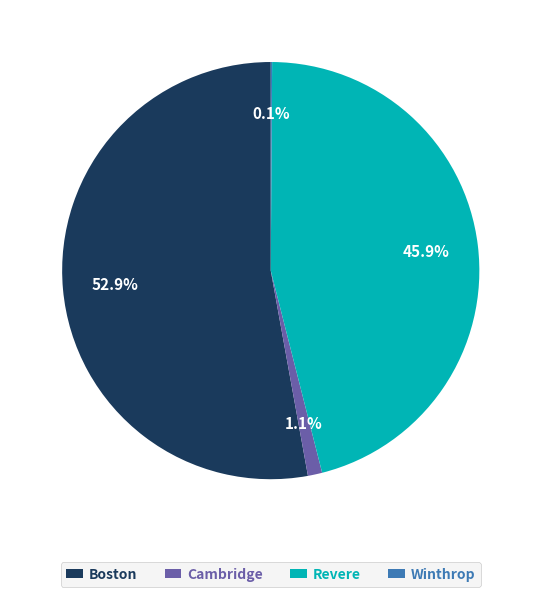

To the nearest percent, what is the difference between the largest and smallest slice percentages?

53%